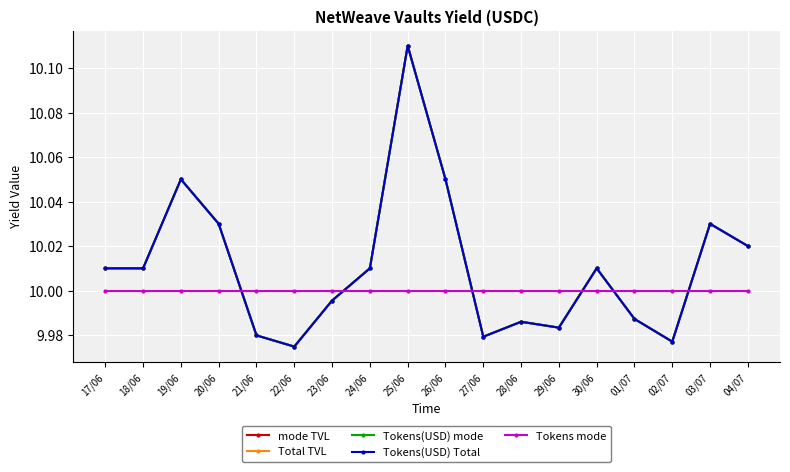

At which category is the sum across all series the highest?

25/06